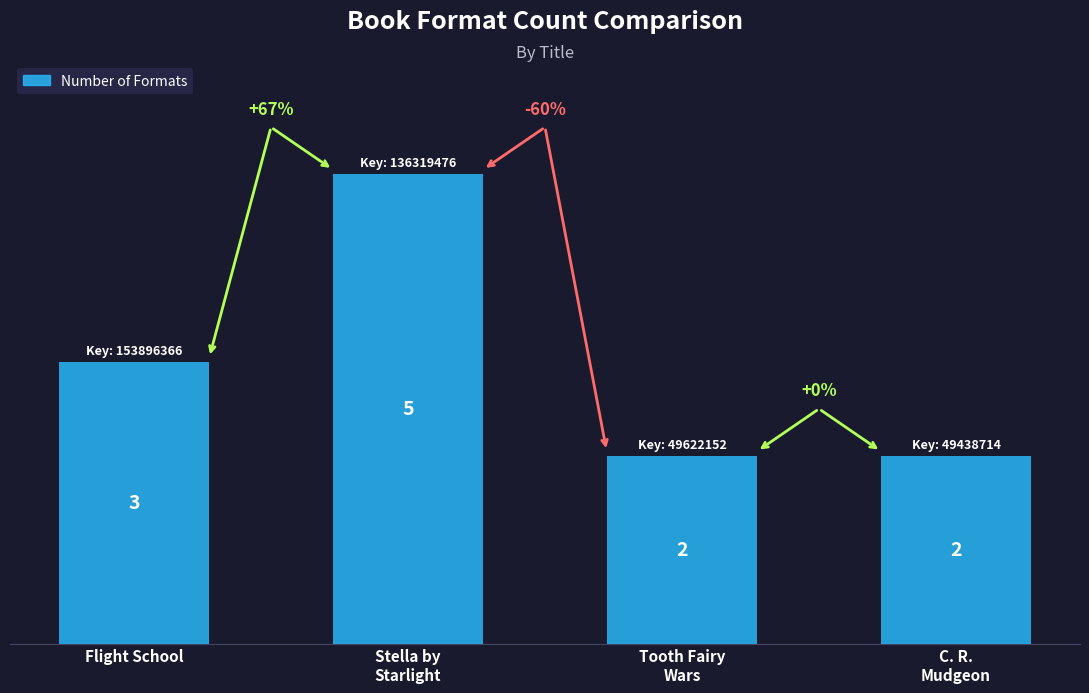

True or false: the data shows 3 at Tooth Fairy
Wars.

False